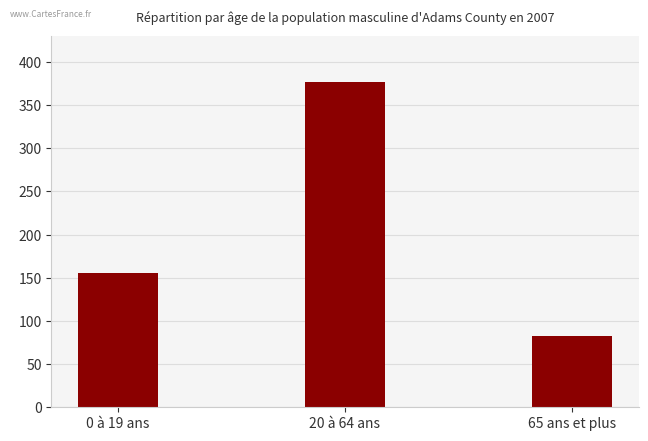

How many data points does each series have?

3